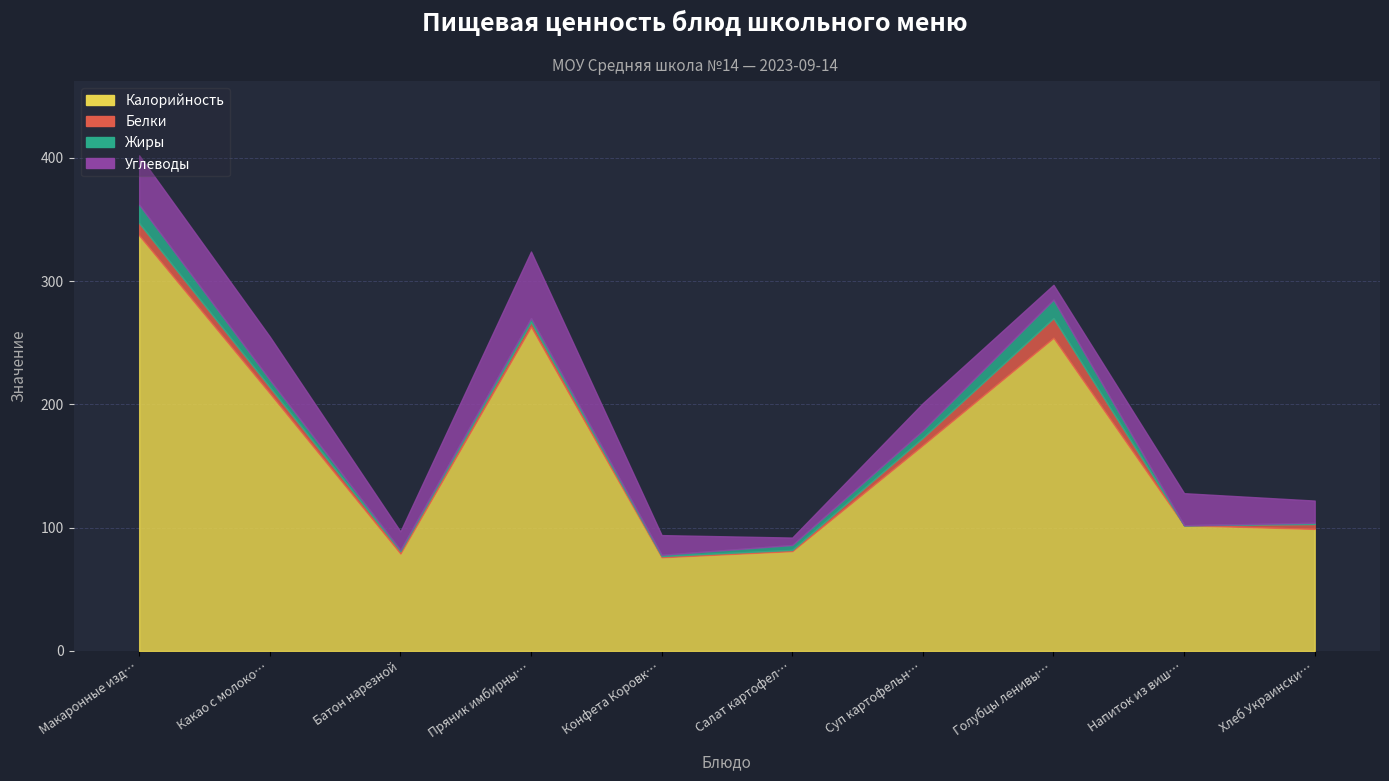

Is the value of Углеводы at Макаронные изделия greater than the value of Жиры at Какао с молоком?

Yes